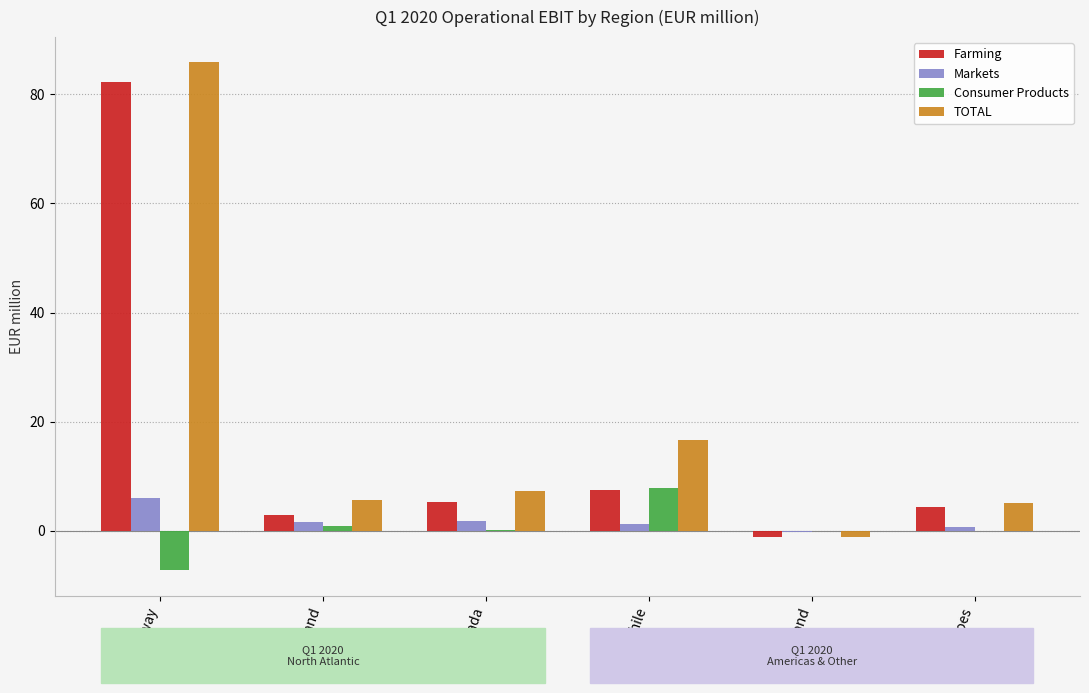

Is it true that TOTAL equals 8.4 at Faroes?

False